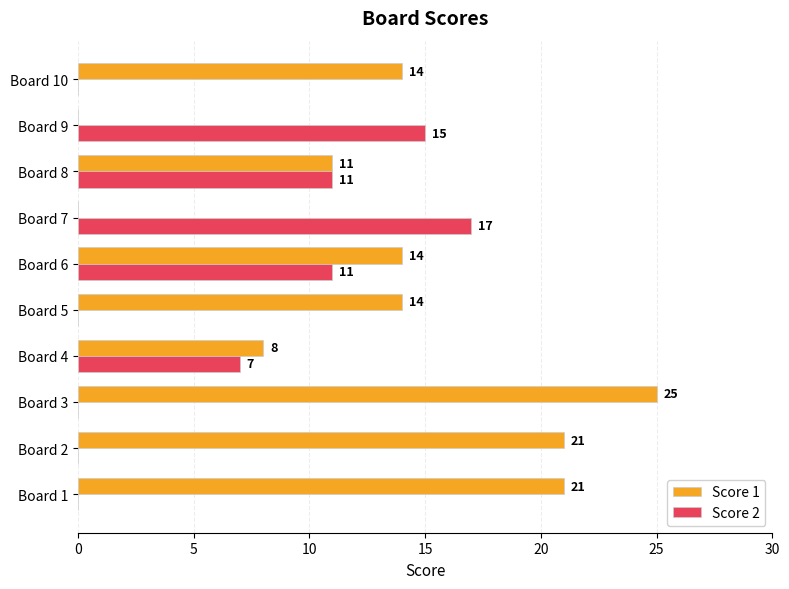

At which label is Score 2 closest to 8?

Board 4